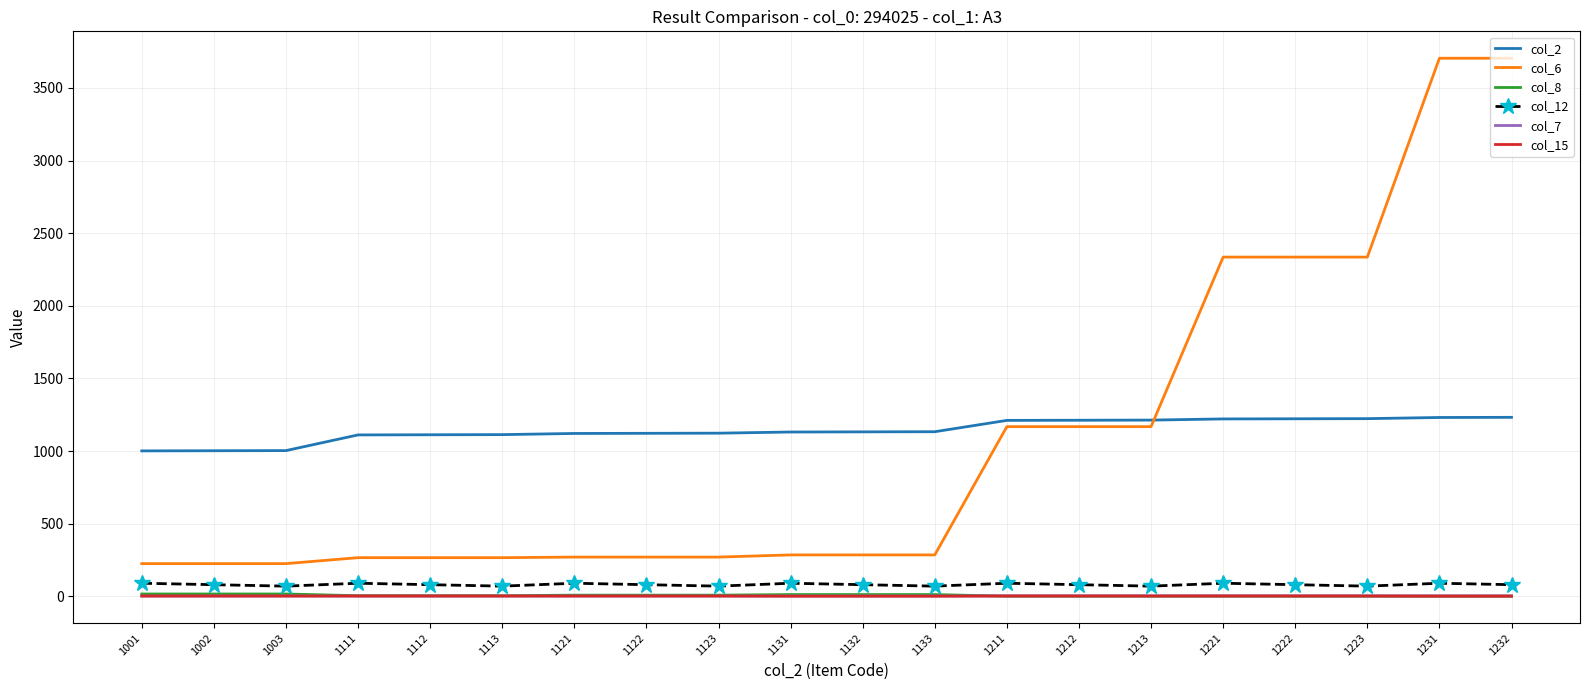

Which series changed the most between 1121 and 1211?

col_6